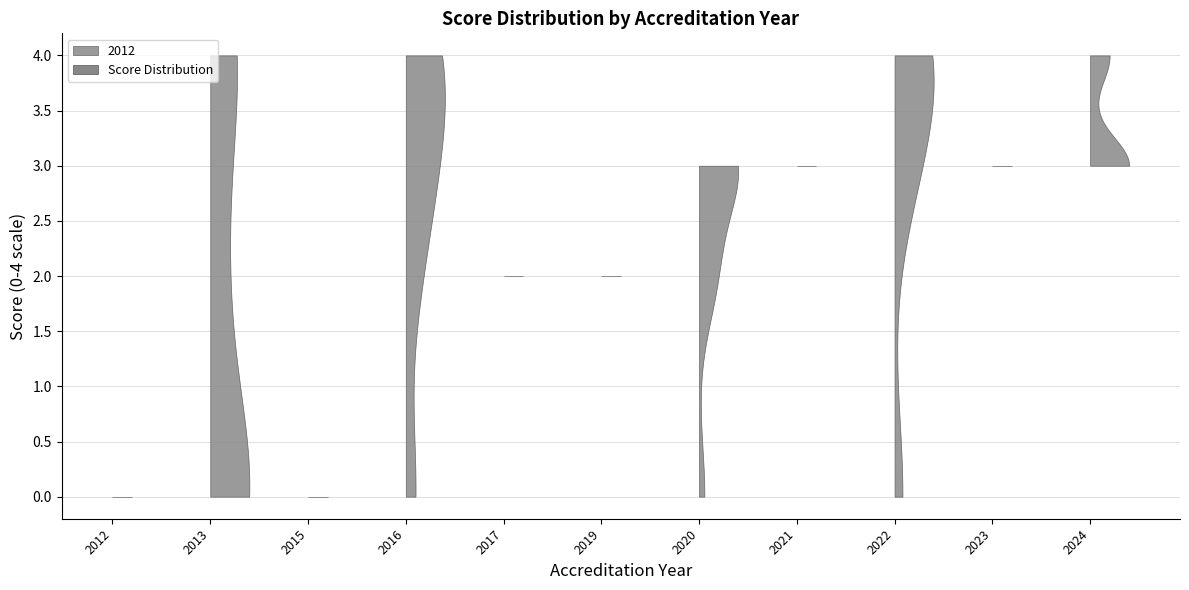

Reading left to right, list all the values displayed in this chart.

0	0	0	2	3	0	3	2	0	0	3	3	3	4	2	2	2	3	3	4	3	4	4	4	4	0	3	4	4	4	4	2	3	2	4	2	4	3	3	3